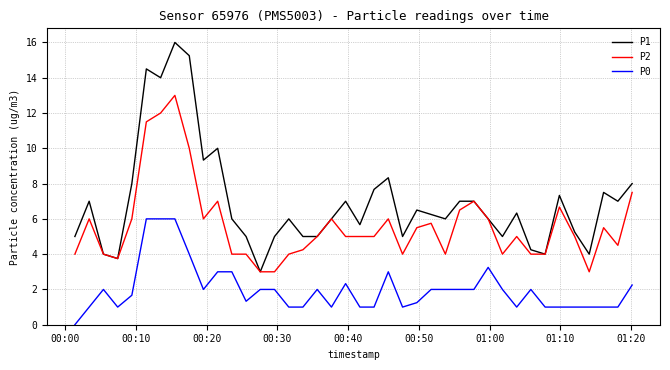

Is this an area chart (filled region under the line)?

No